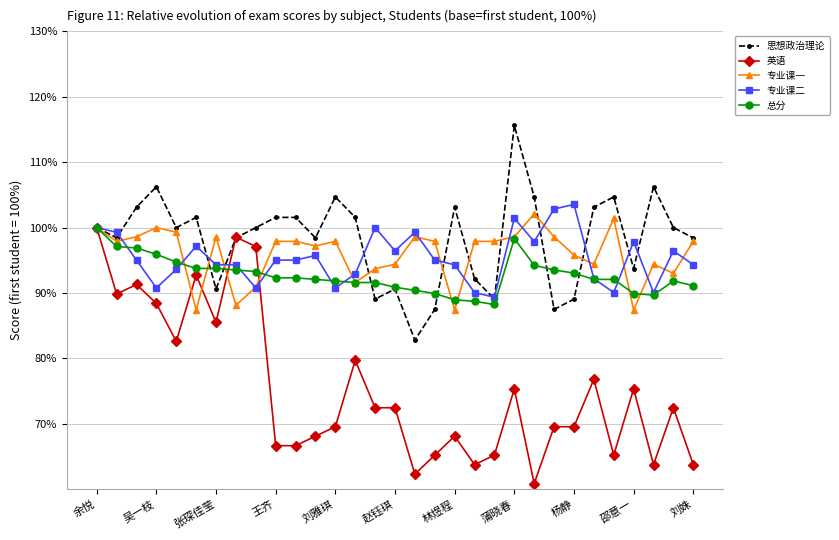

What is the value of the 专业课一 point at the 19th from the left?

87.4